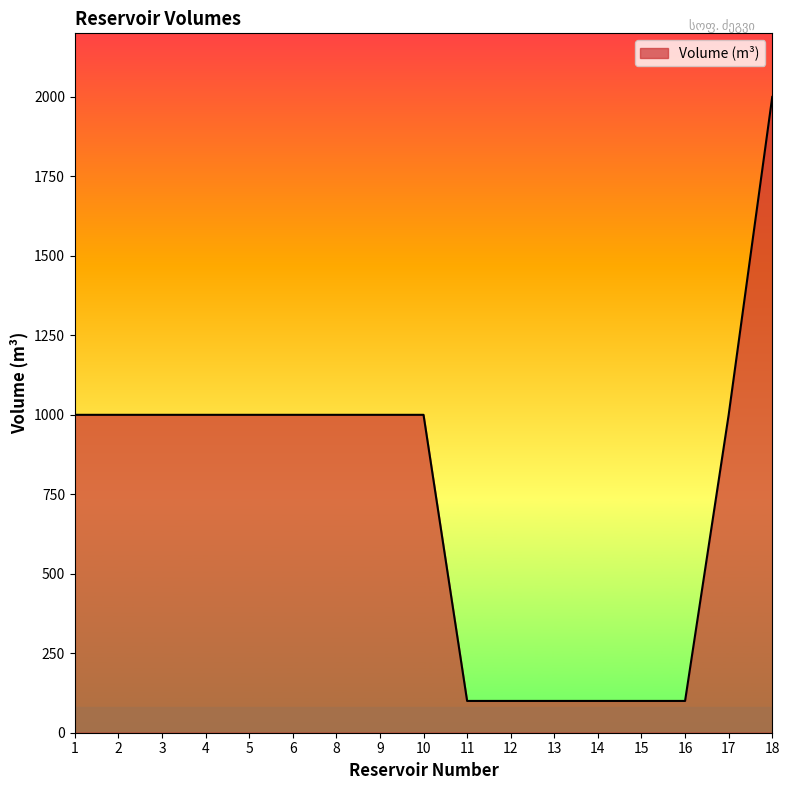

Reading left to right, extract all data points from this chart.

1000	1000	1000	1000	1000	1000	1000	1000	1000	100	100	100	100	100	100	1000	2000